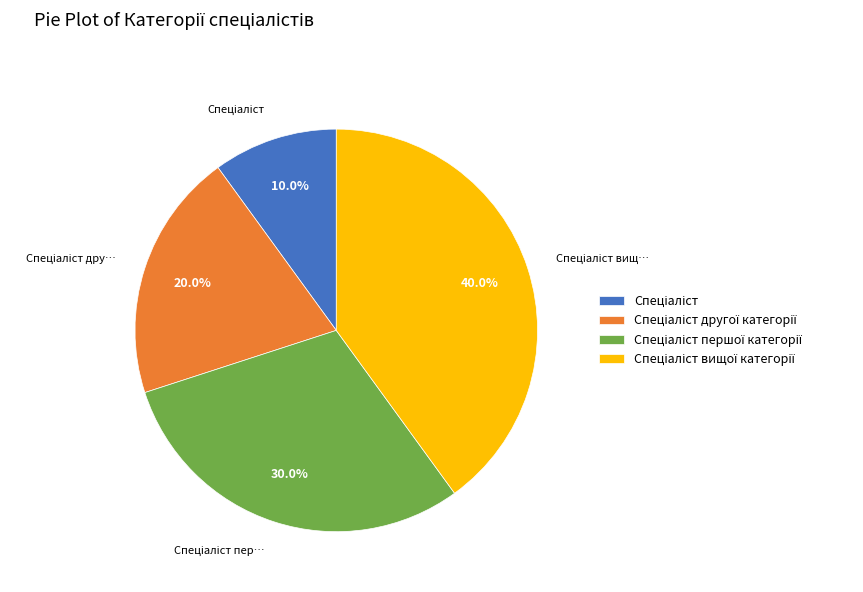

To the nearest percent, what is the difference between the largest and smallest slice percentages?

30%